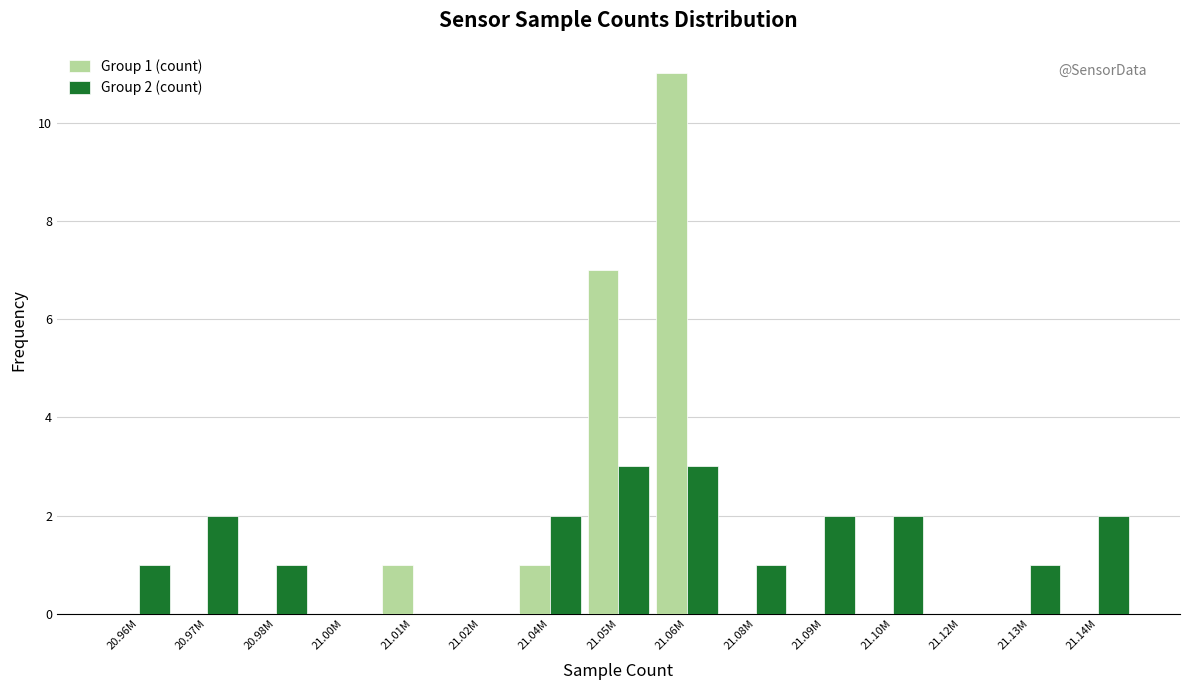

Reading left to right, what are all the values shown in this chart?

Group 1 (count): 20.96M=0	20.97M=0	20.98M=0	21.00M=0	21.01M=1	21.02M=0	21.04M=1	21.05M=7	21.06M=11	21.08M=0	21.09M=0	21.10M=0	21.12M=0	21.13M=0	21.14M=0
Group 2 (count): 20.96M=1	20.97M=2	20.98M=1	21.00M=0	21.01M=0	21.02M=0	21.04M=2	21.05M=3	21.06M=3	21.08M=1	21.09M=2	21.10M=2	21.12M=0	21.13M=1	21.14M=2